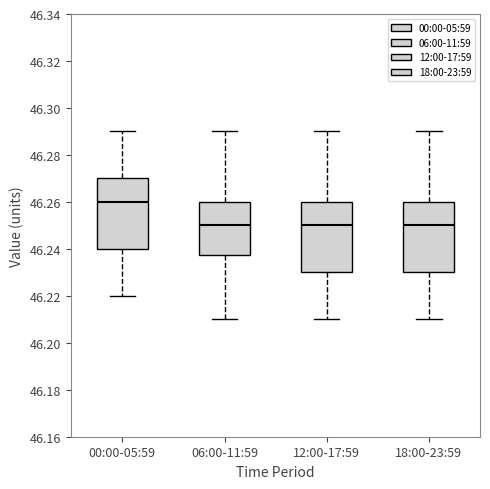

Which box has the highest median line?

00:00-05:59